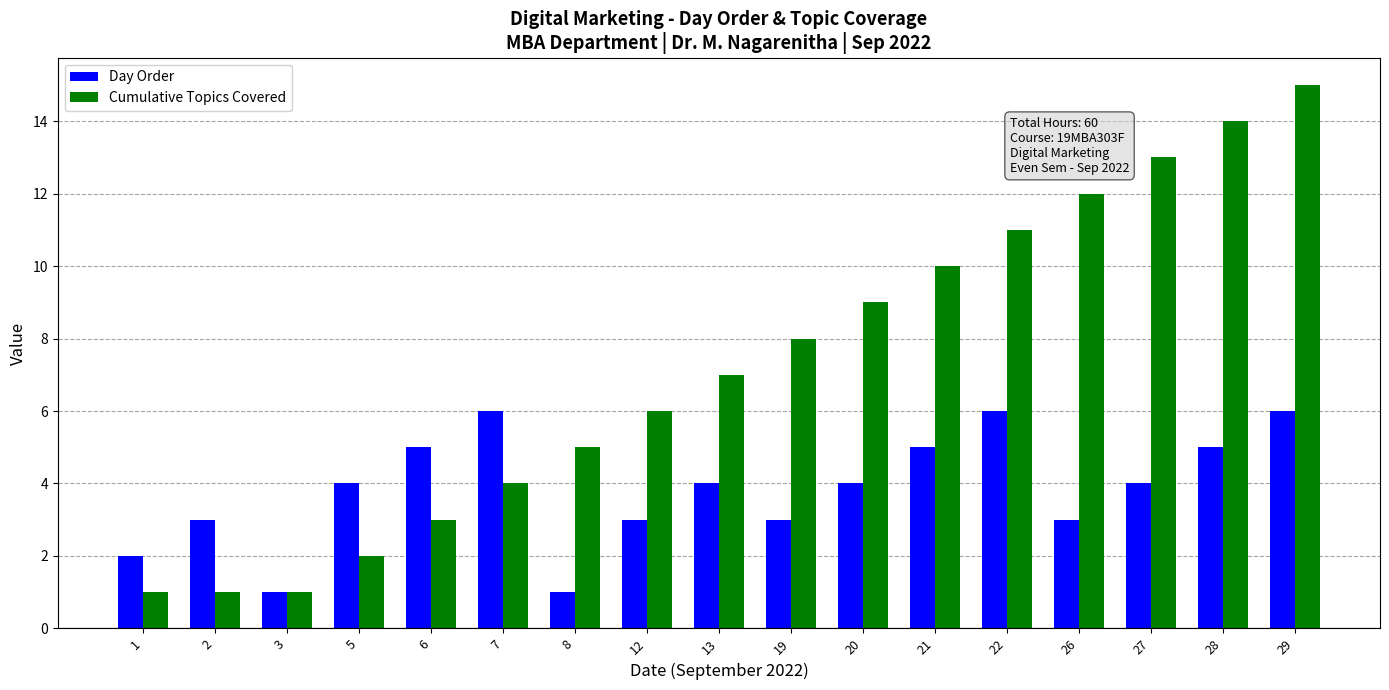

Is the value of Cumulative Topics Covered at 27 greater than the value of Day Order at 12?

Yes